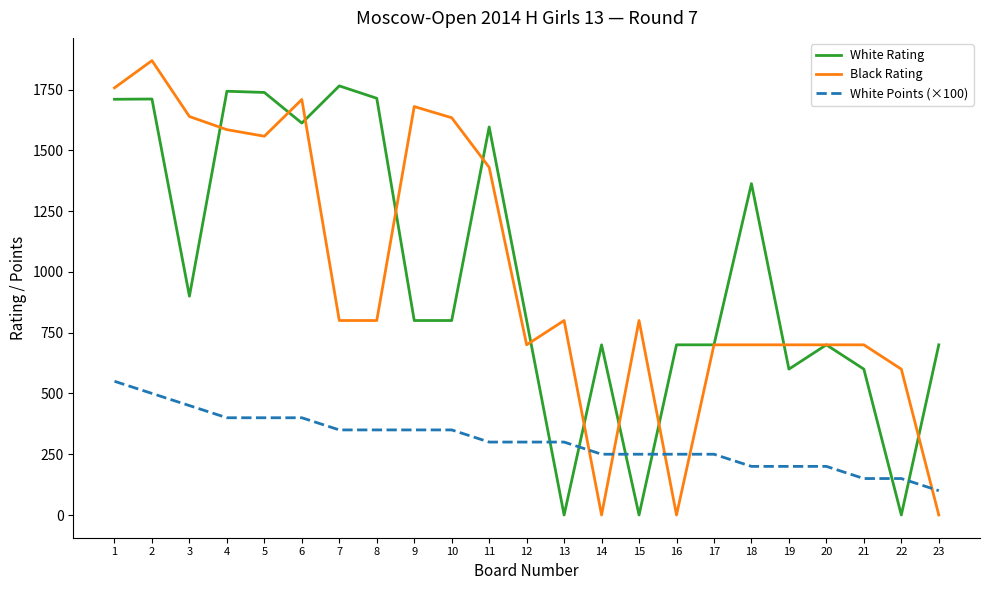

At 4, list the series in order from largest to smallest.

White Rating, Black Rating, White Points (×100)